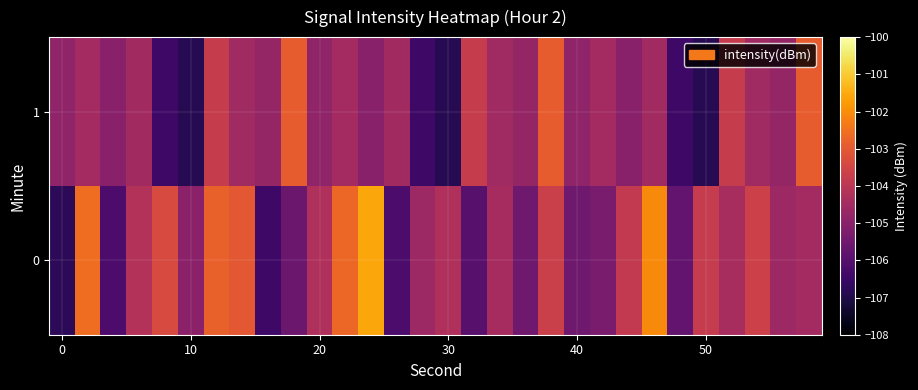

List the series in order of their peak value, lowest first.

1, 0